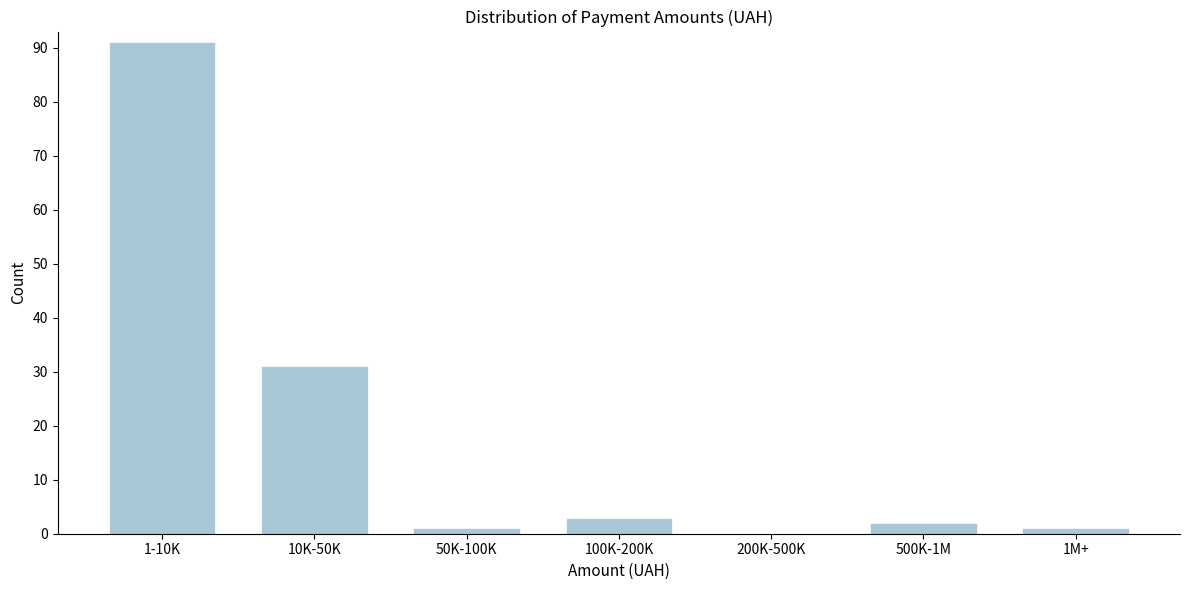

Reading left to right, what are all the values shown in this chart?

1-10K=91	10K-50K=31	50K-100K=1	100K-200K=3	200K-500K=0	500K-1M=2	1M+=1